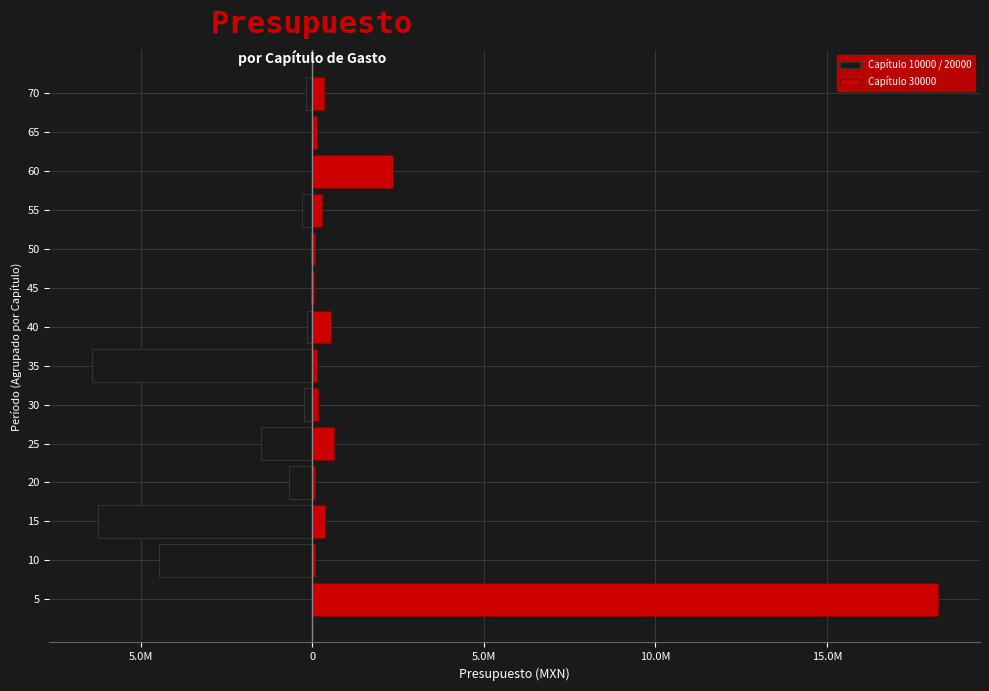

What is the difference between the maximum and minimum values in the Capítulo 10000 / 20000 series?

6425856.6